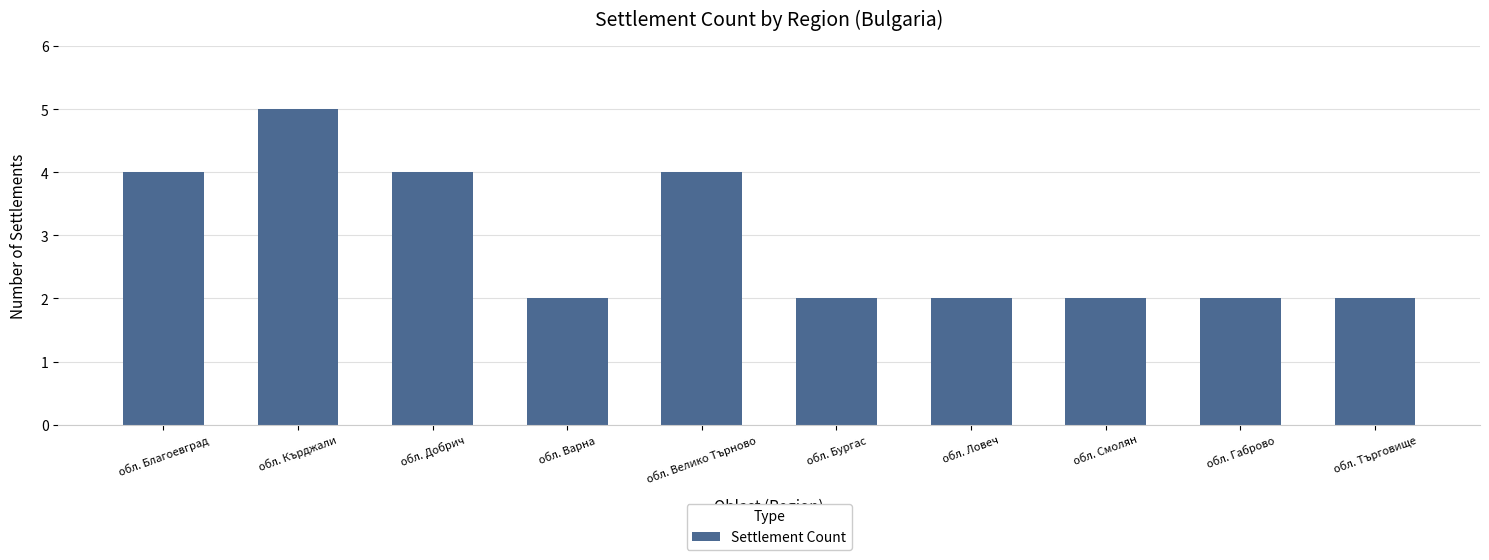

What position from the left is обл. Търговище?

10